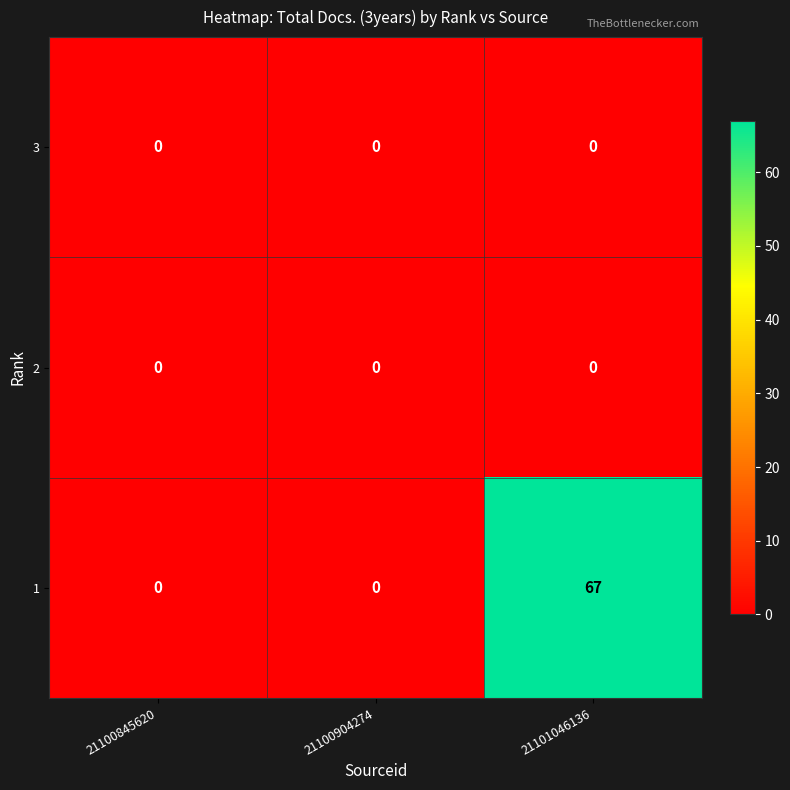

At which category is the sum across all series the highest?

21101046136